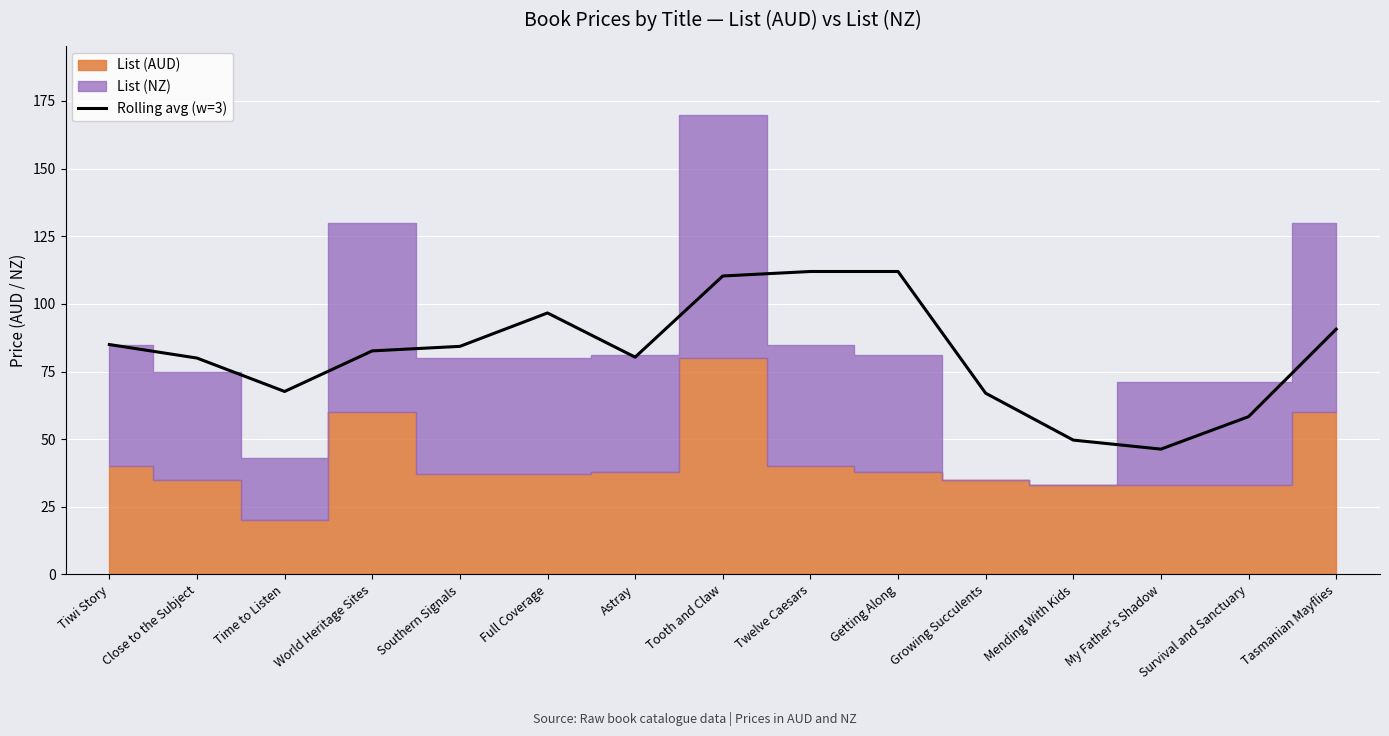

What is the label of the 1st point from the left?

Tiwi Story